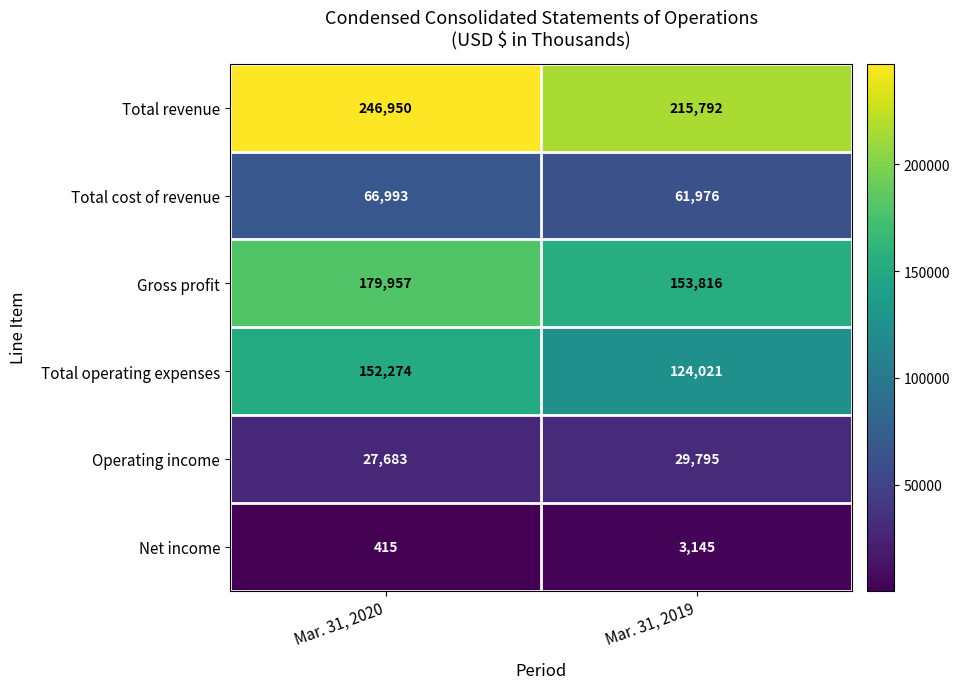

What is the difference between the Total operating expenses values at Mar. 31, 2020 and Mar. 31, 2019?

28253